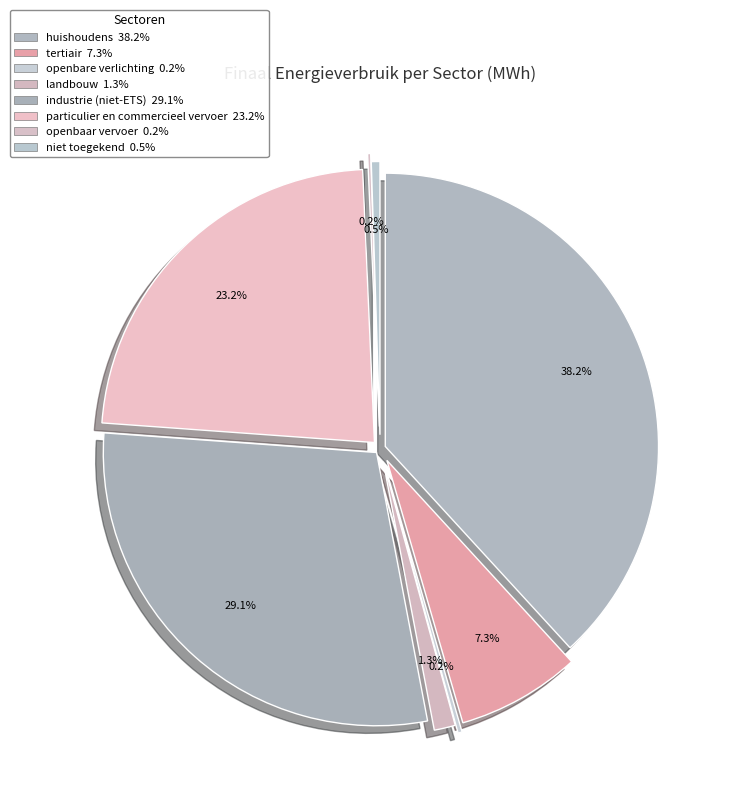

What is the total percentage of industrie (niet-ETS) and tertiair?

36.5%